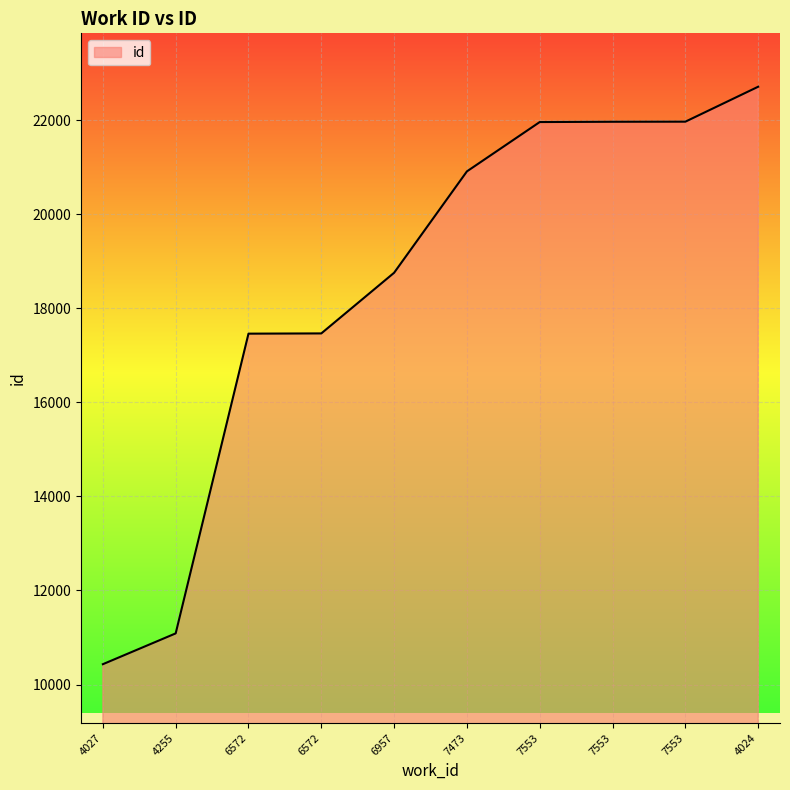

What is the change in value from 6957 to 4024?

+3956